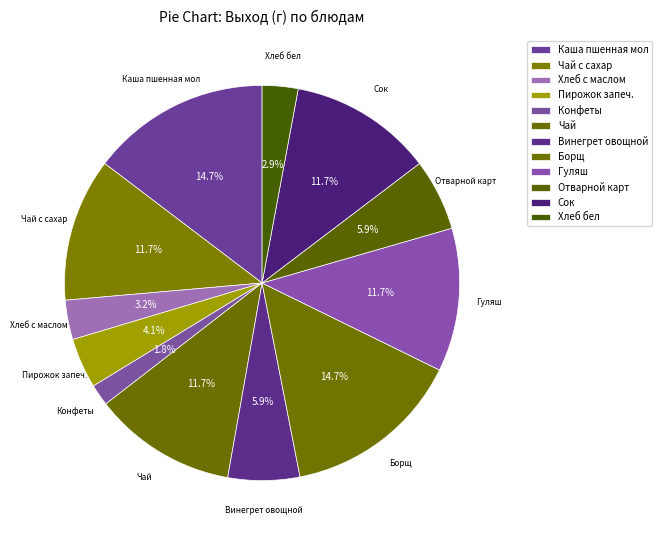

Rank the categories by value from lowest to highest.

Конфеты, Хлеб бел, Хлеб с маслом, Пирожок запеч., Винегрет овощной, Отварной карт, Чай с сахар, Чай, Гуляш, Сок, Каша пшенная мол, Борщ